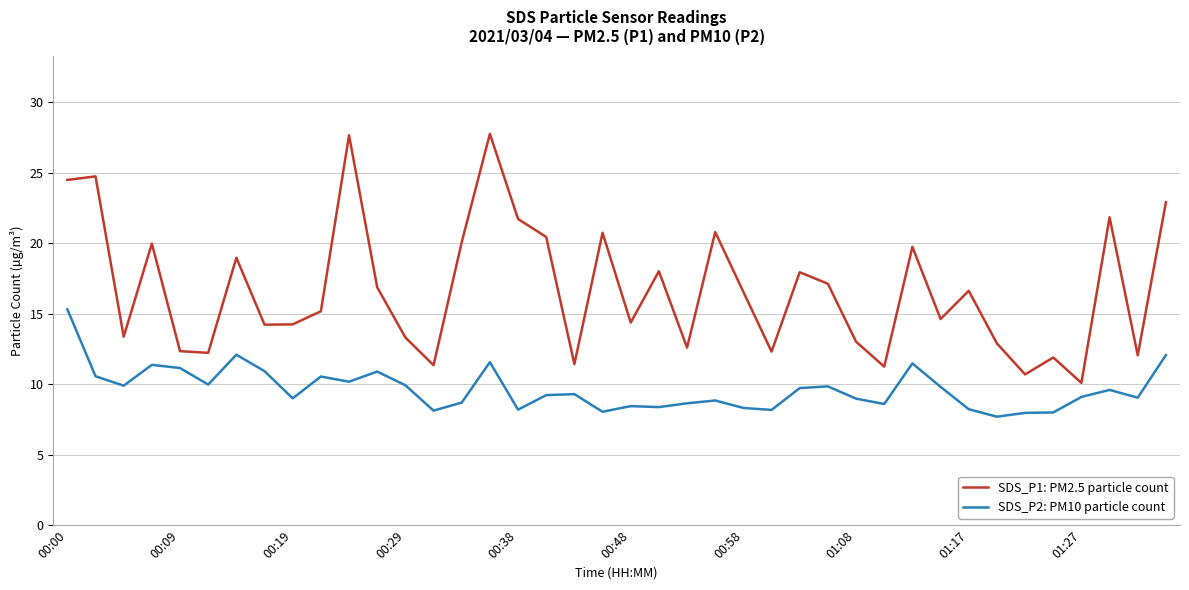

What is the difference between the maximum and minimum values in the SDS_P2: PM10 particle count series?

7.6